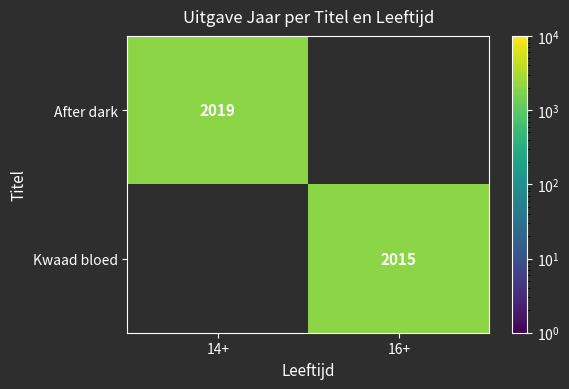

The After dark series shows 2019 at 14+. True or false?

True